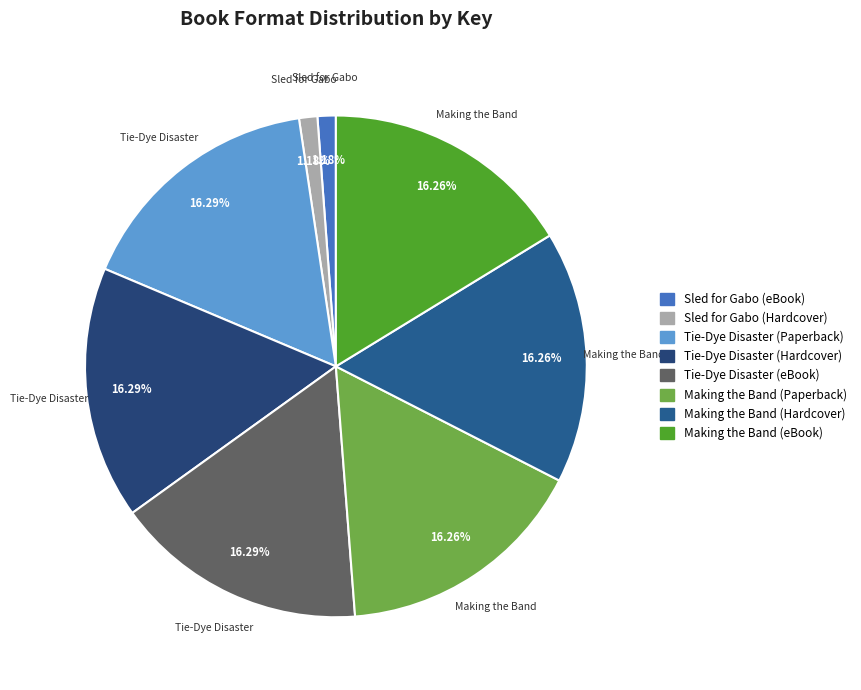

The Tie-Dye Disaster (Paperback) slice represents 4% of the pie. True or false?

False